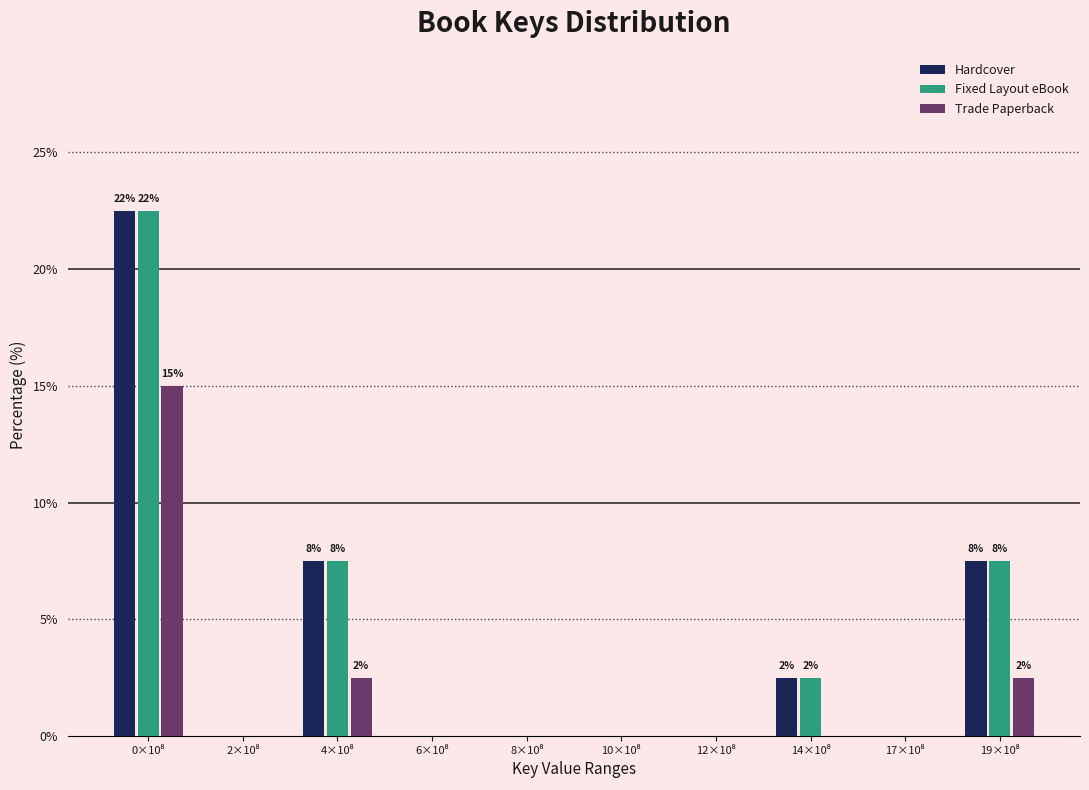

What is the sum of all Fixed Layout eBook values?

40.0